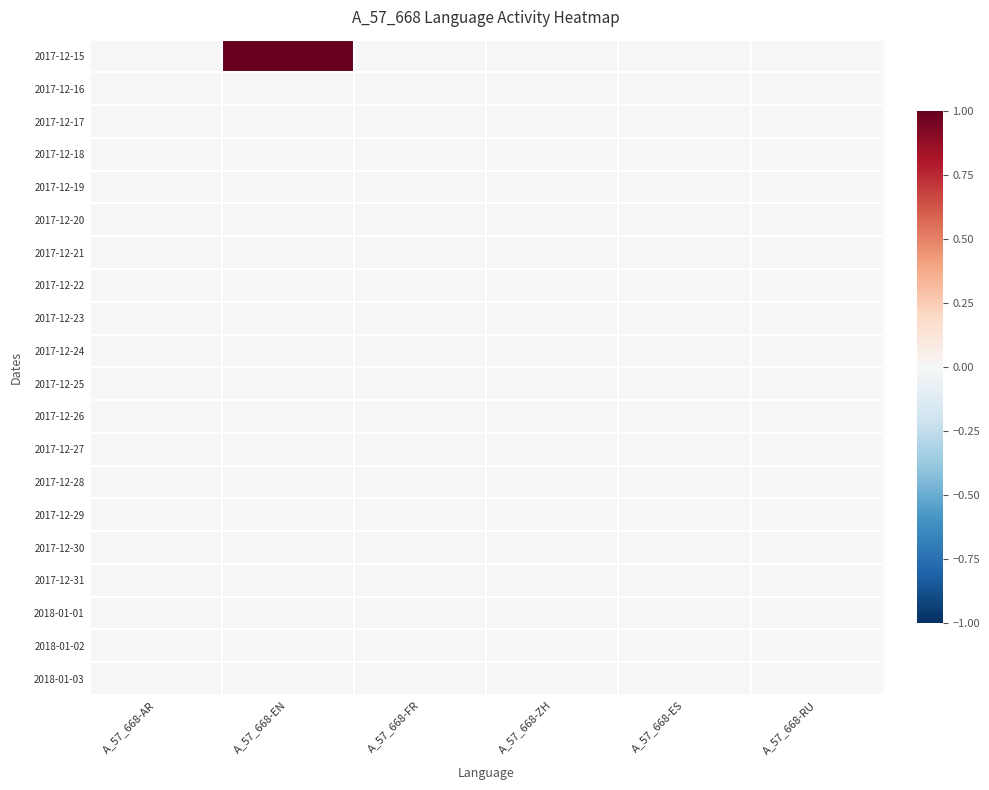

Which series has the widest spread of values?

2017-12-15